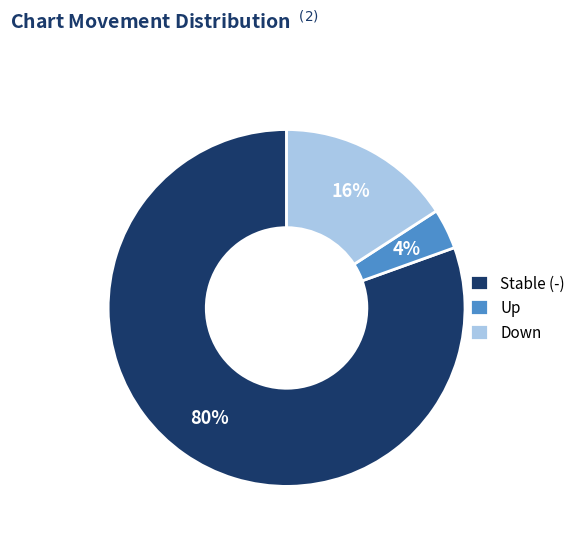

Is it true that Up is 4% of the pie?

True